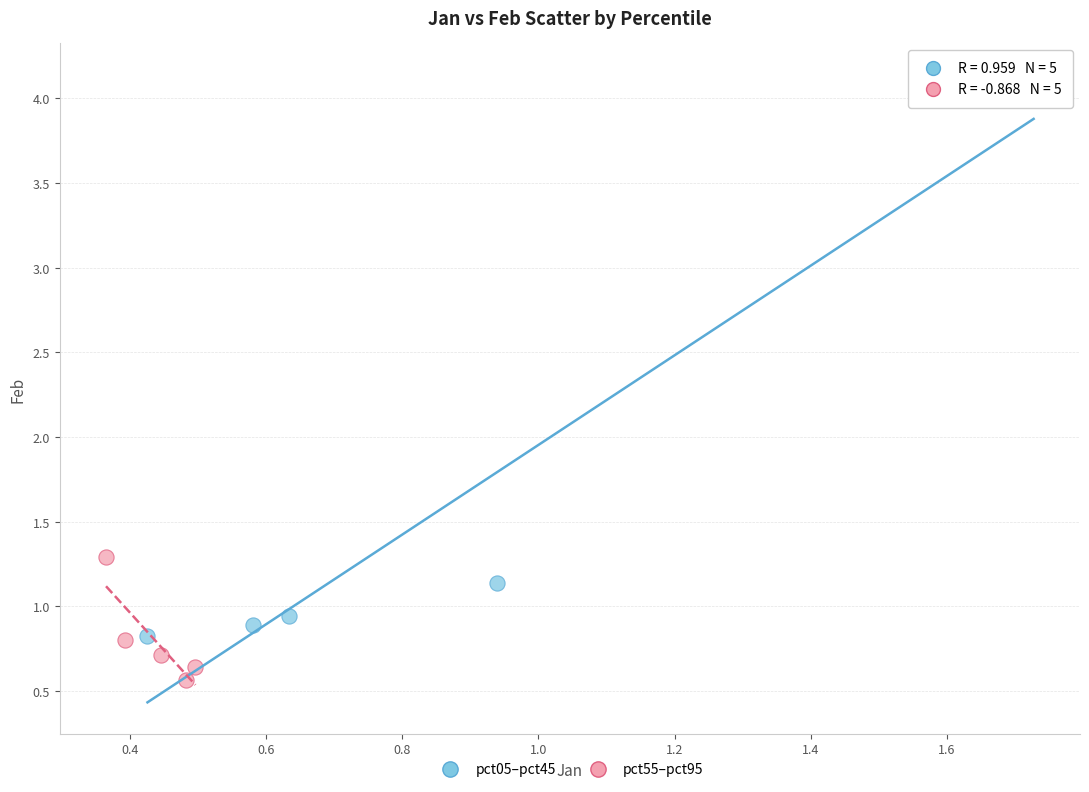

Which series has the widest spread of Y values?

pct05–pct45